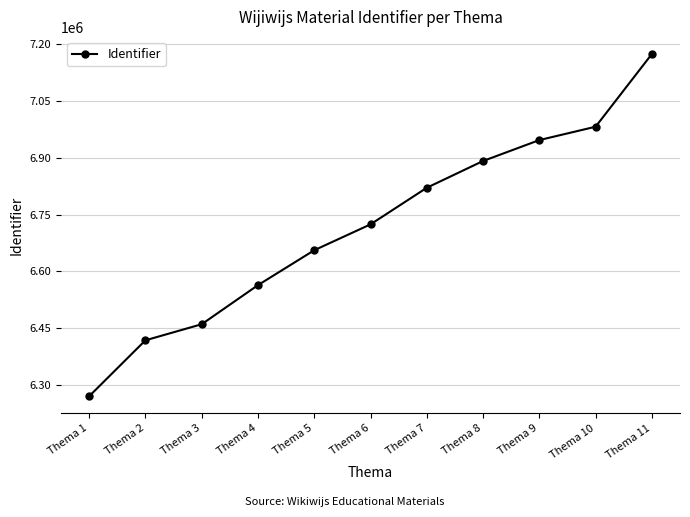

What is the value of the 1st point from the left?

6269529